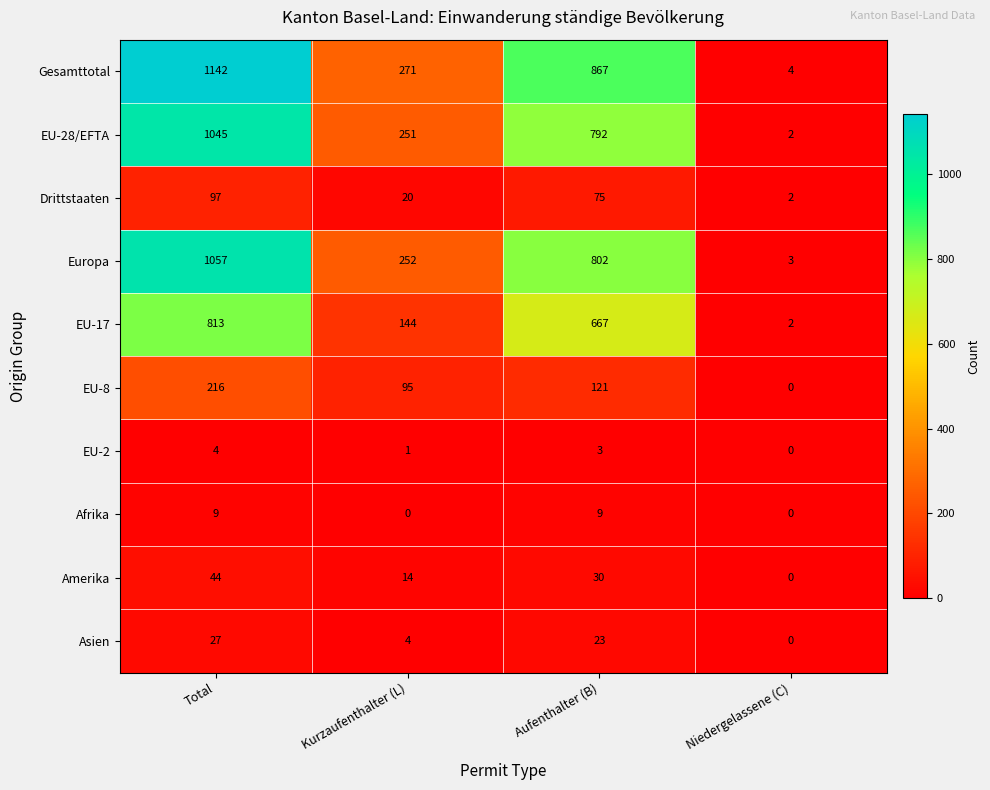

What is the total value across all series at Aufenthalter (B)?

3389